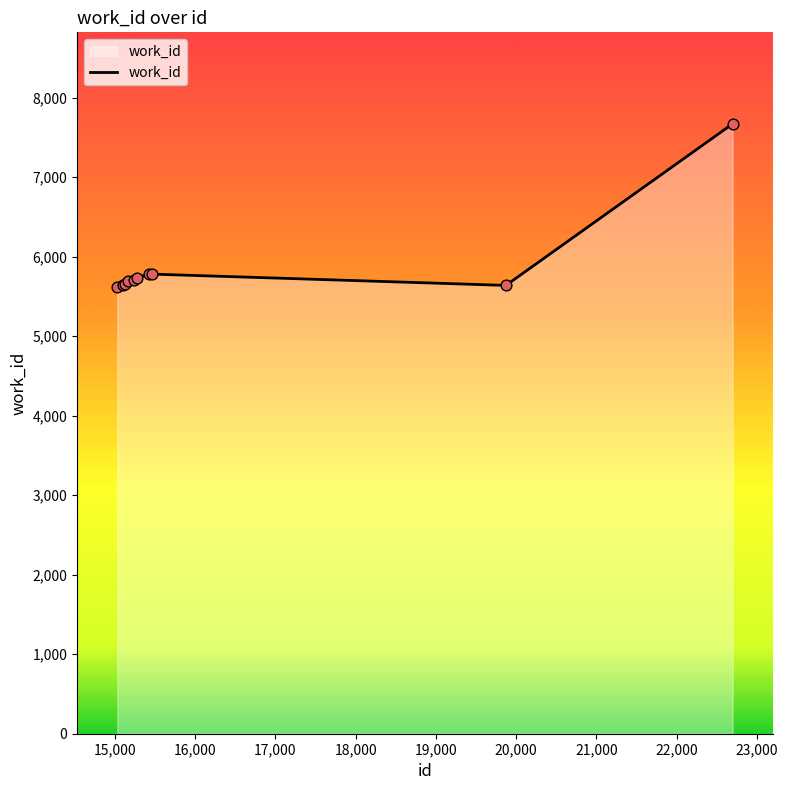

What is the greatest value displayed?

7670